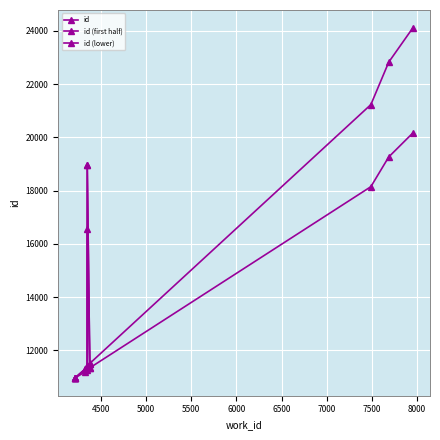

Rank the categories by value from highest to lowest.

7957, 7687, 7489, 4346, 4374, 4374, 4346, 4326, 4211, 4211